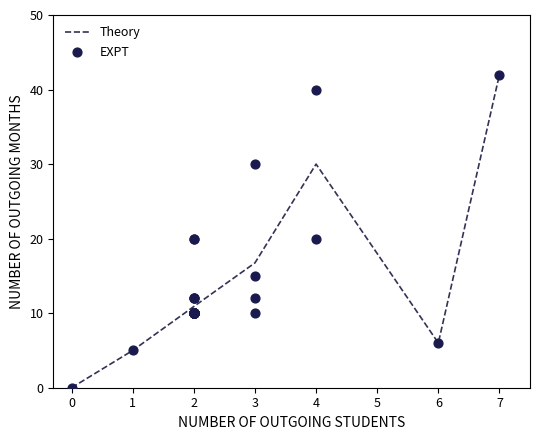

Which series has the largest Y range (max minus min)?

EXPT